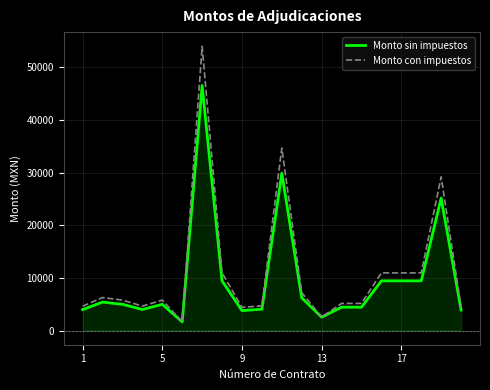

Rank the series by their maximum value, from highest to lowest.

Monto con impuestos, Monto sin impuestos